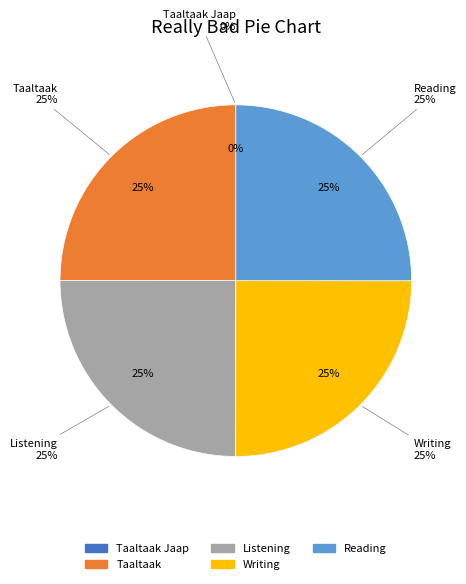

True or false: Writing accounts for 16% of the total.

False